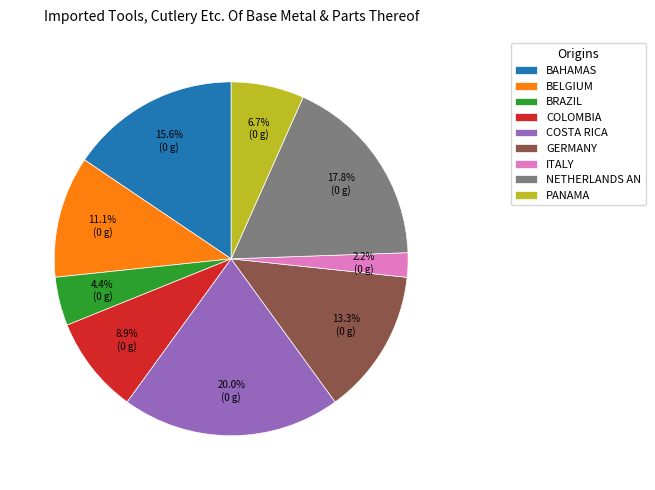

What is the smallest slice in the pie chart?

ITALY